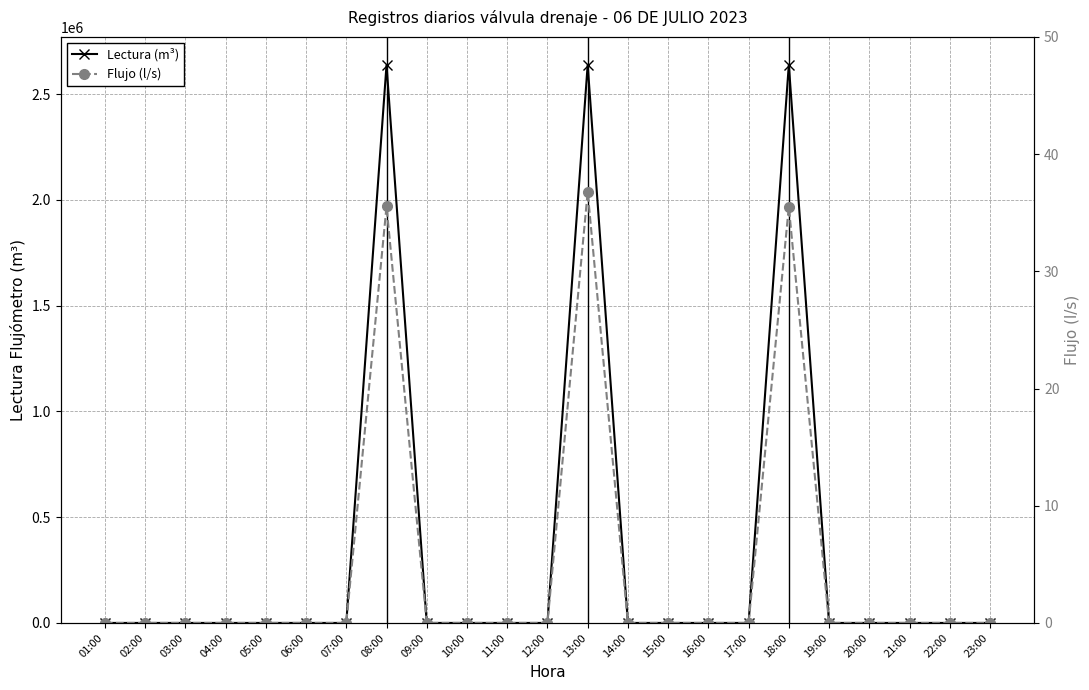

True or false: Lectura (m³) and Flujo (l/s) intersect in this chart.

False